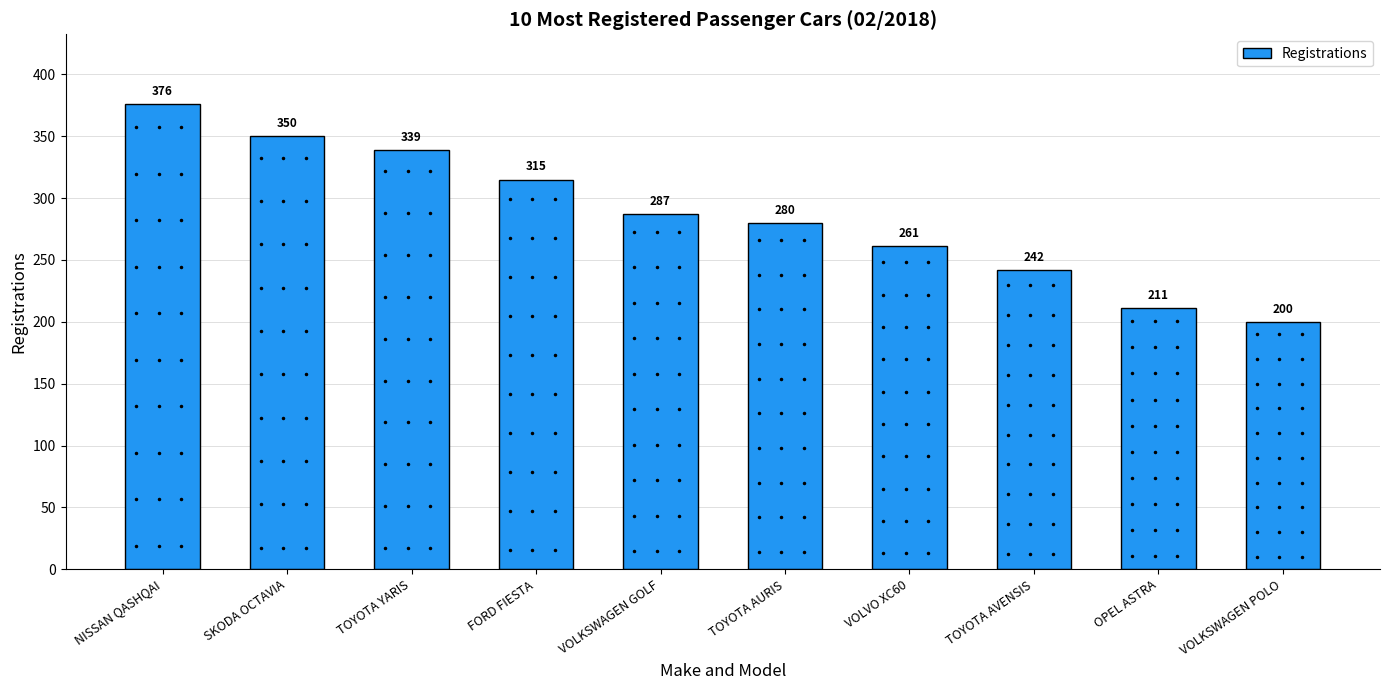

What is the label of the 2nd bar from the right?

OPEL ASTRA